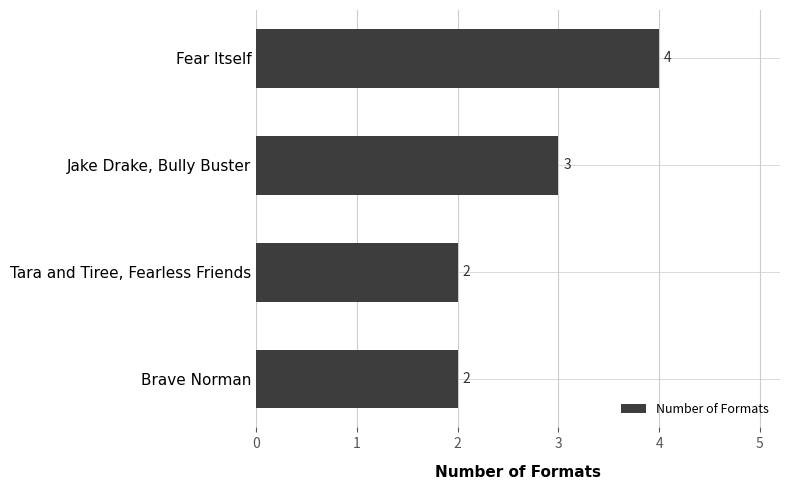

Reading top to bottom, extract all data points from this chart.

Fear Itself=4	Jake Drake, Bully Buster=3	Tara and Tiree, Fearless Friends=2	Brave Norman=2